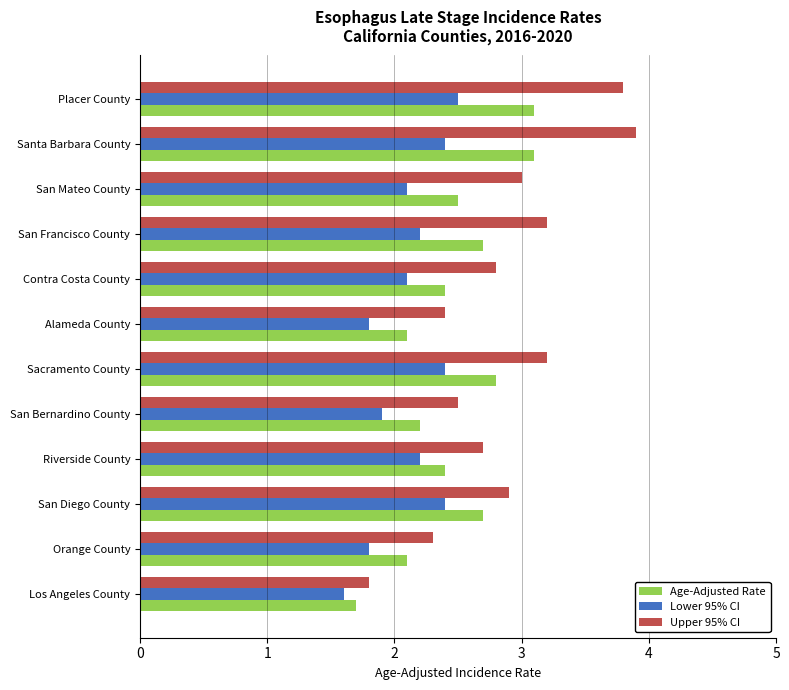

Is it true that Upper 95% CI equals 4.0 at Riverside County?

False